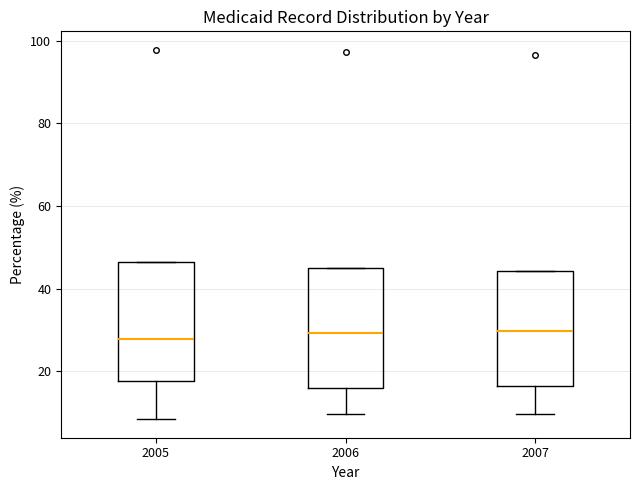

Where is the lower edge of the box at x = 2007 on the y-axis? The values are not printed on the chart, so give them approximately, as read against the axis.

16